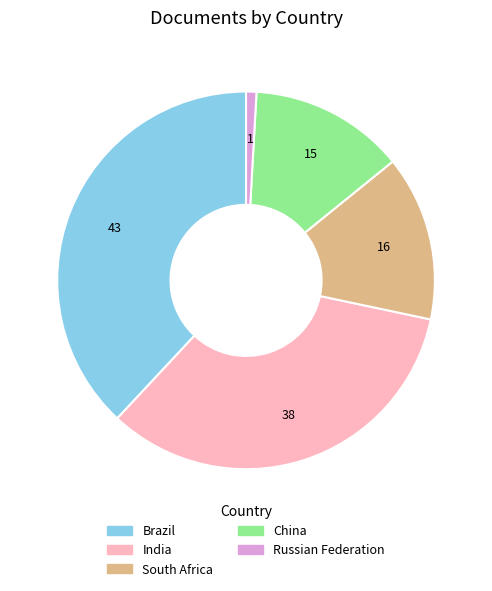

Which has a higher value, China or South Africa?

South Africa